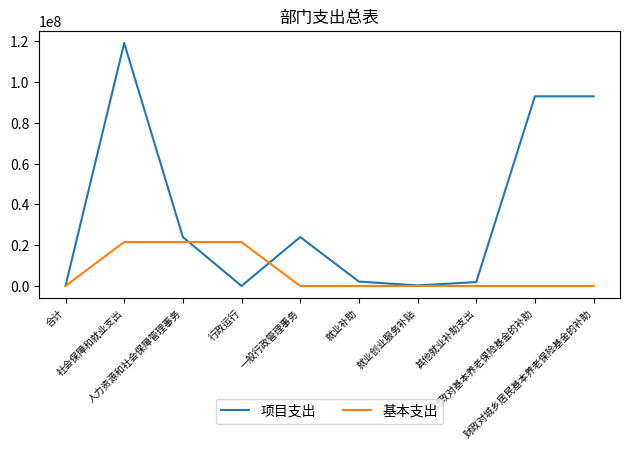

What position from the left is 行政运行?

4